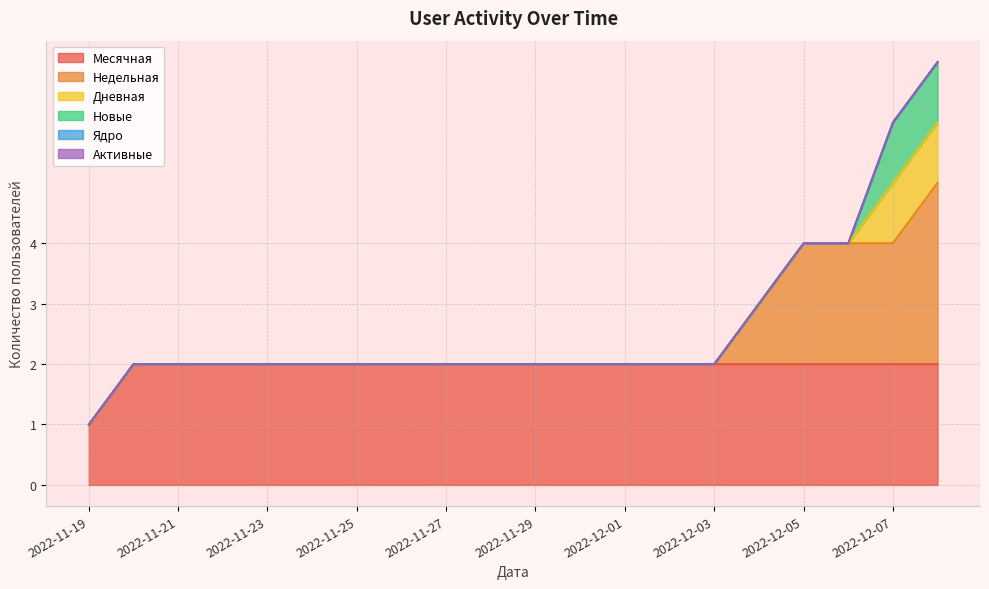

Is it true that Активные equals 0 at 2022-11-25?

True